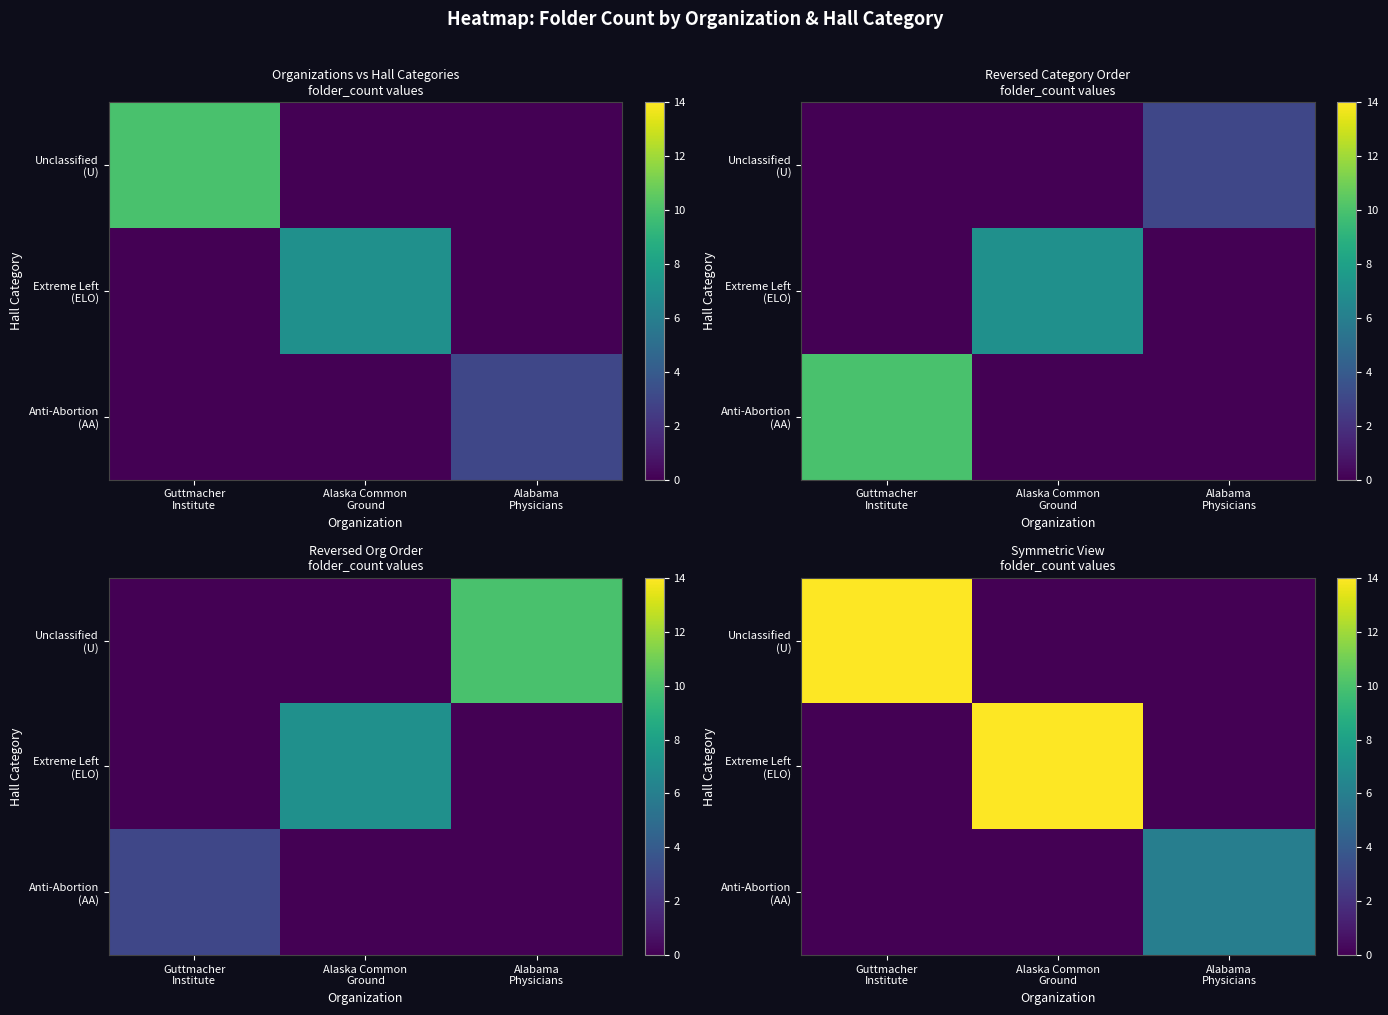

What is the total value across all series at Alabama
Physicians?

6